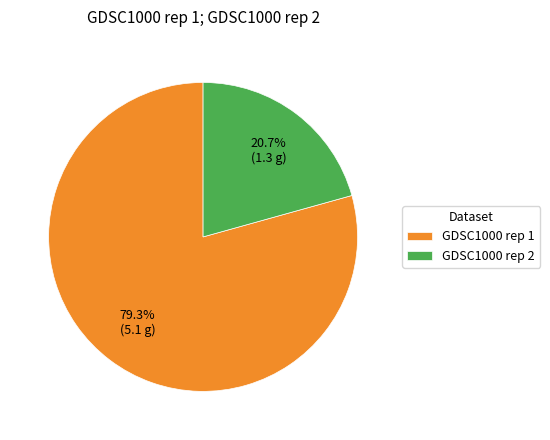

Rank the categories by value from highest to lowest.

GDSC1000 rep 1, GDSC1000 rep 2